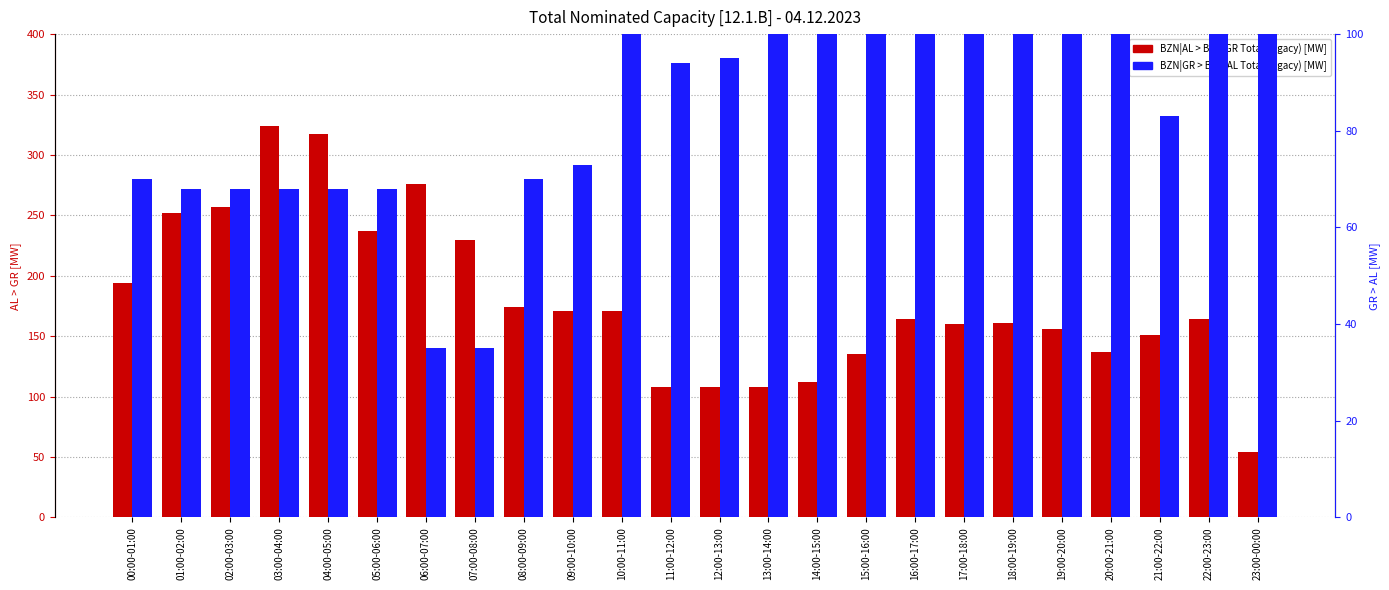

At which category does the chart reach its minimum across all series?

06:00-07:00